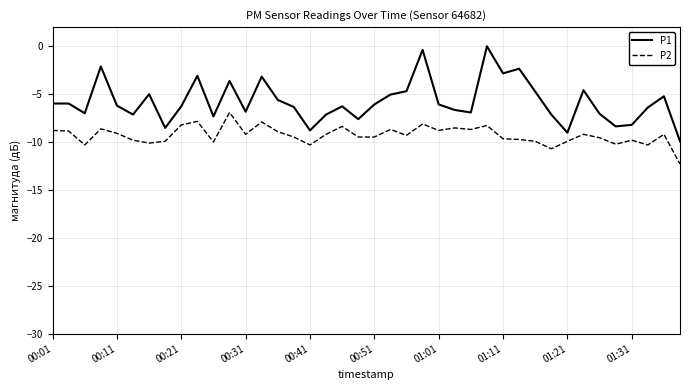

What is the highest value of the P2 series?

-6.9